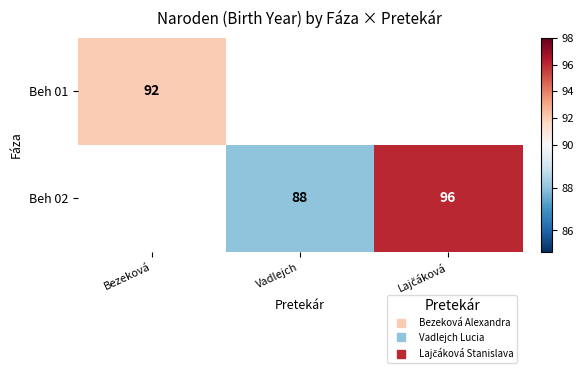

List the series in order of their peak value, lowest first.

Beh 01, Beh 02